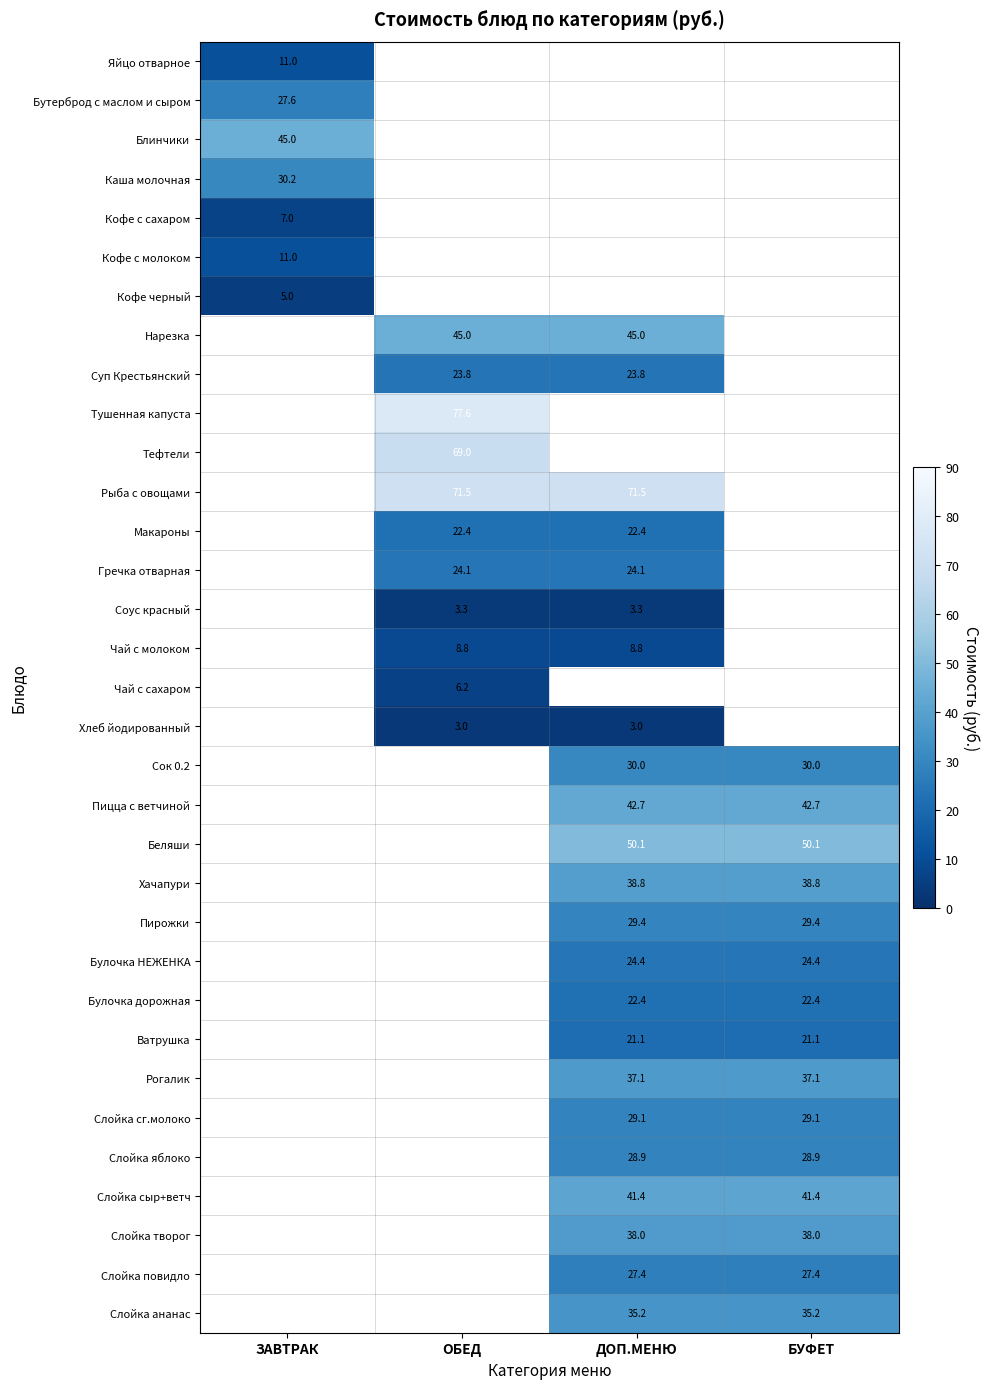

True or false: Слойка сыр+ветч has a value of 41.4 at БУФЕТ.

True